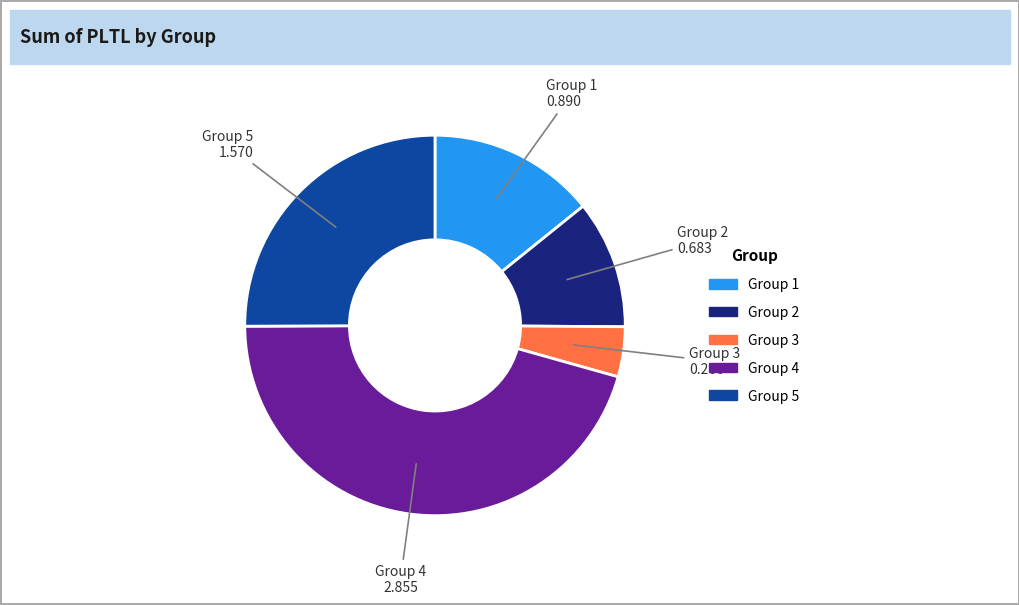

The Group 4 slice represents 60% of the pie. True or false?

False